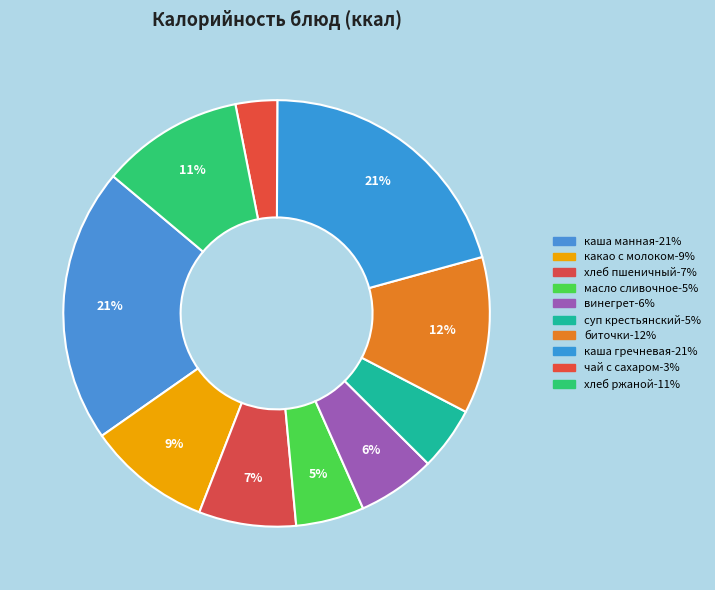

Count the number of slices in the pie.

10